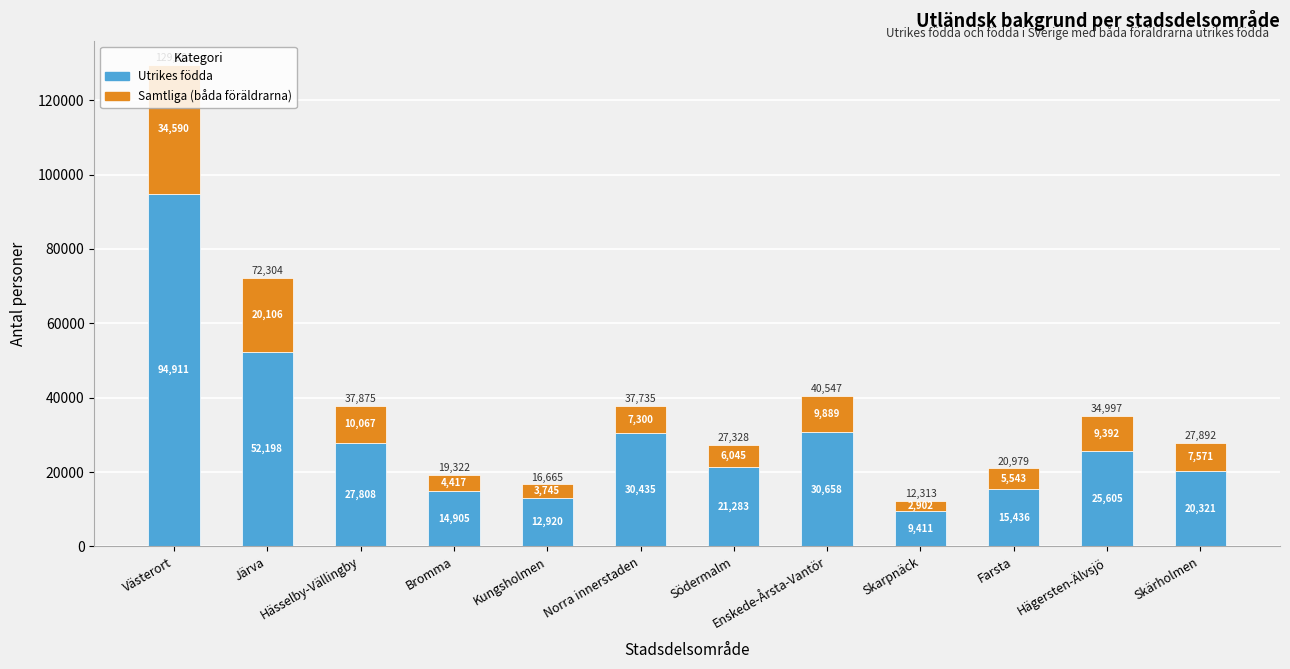

What are all the series names shown in the legend?

Utrikes födda, Samtliga (båda föräldrarna)